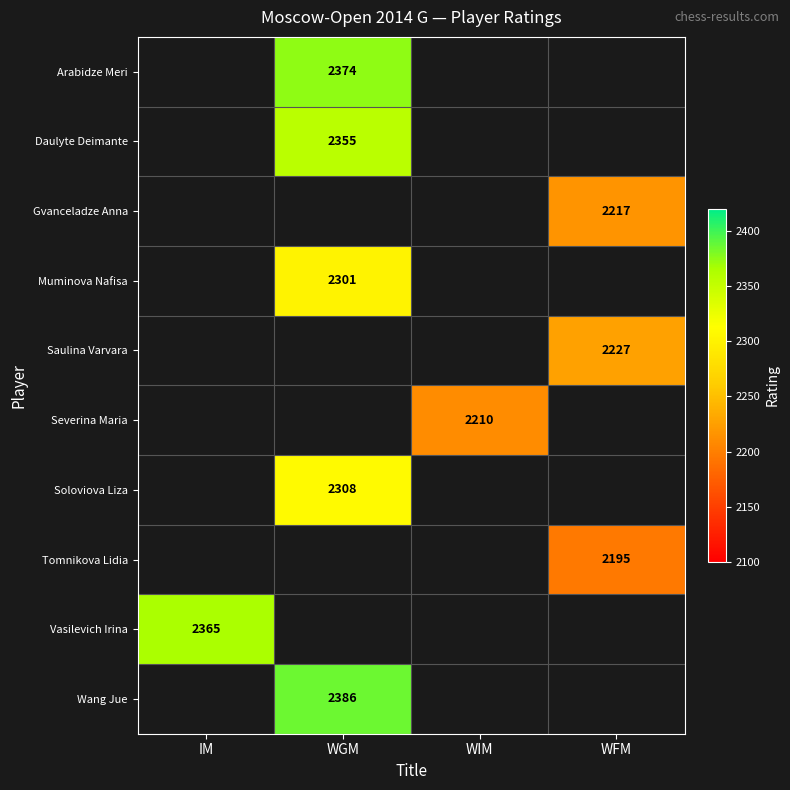

What is the greatest value displayed?

2386.0